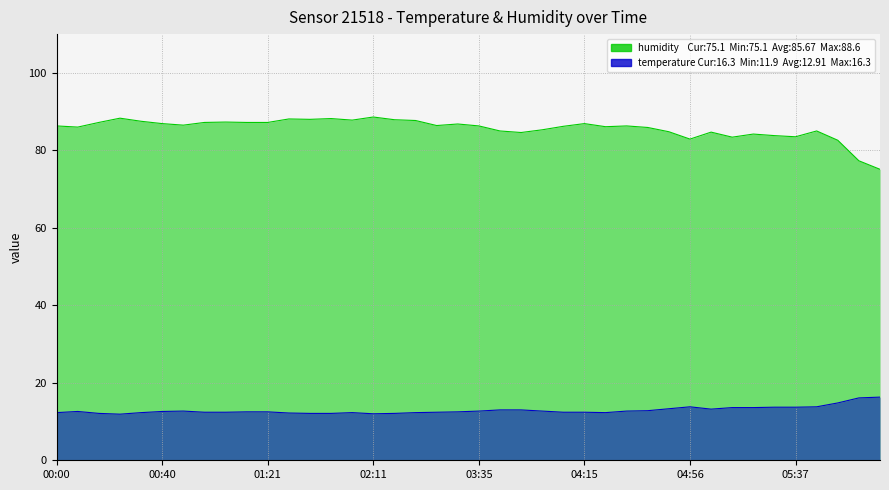

Reading left to right, list all the values displayed in this chart.

temperature: 12.3	12.6	12.1	11.9	12.3	12.6	12.7	12.4	12.4	12.5	12.5	12.2	12.1	12.1	12.3	12.0	12.1	12.3	12.4	12.5	12.7	13.0	13.0	12.7	12.4	12.4	12.3	12.7	12.8	13.3	13.8	13.2	13.6	13.6	13.7	13.7	13.8	14.8	16.1	16.3
humidity: 86.3	86.0	87.2	88.3	87.5	86.9	86.5	87.2	87.3	87.2	87.2	88.1	88.0	88.2	87.8	88.6	87.9	87.7	86.4	86.8	86.3	85.0	84.6	85.3	86.2	86.9	86.1	86.3	85.9	84.8	82.9	84.7	83.4	84.2	83.8	83.5	85.0	82.6	77.3	75.1